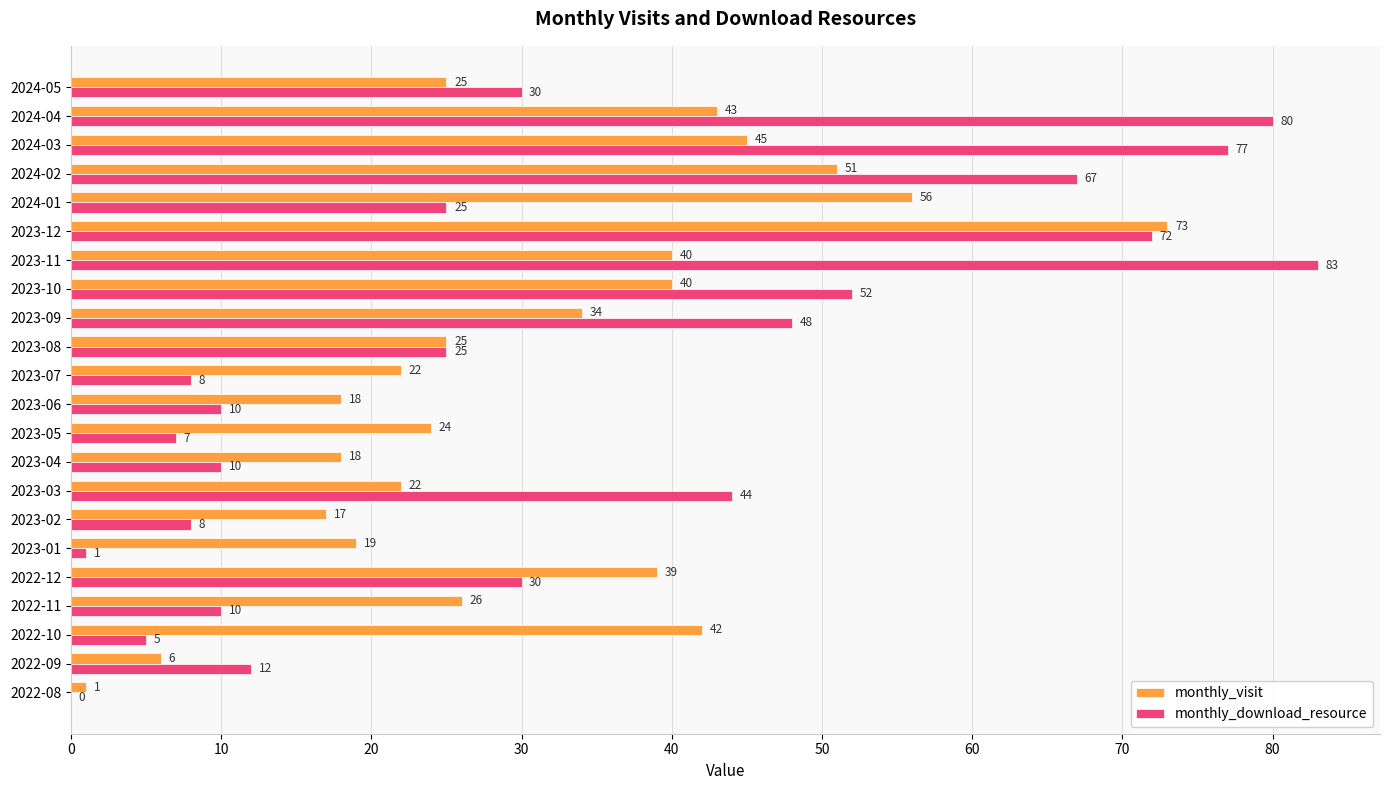

The value of monthly_visit at 2023-03 is 9. True or false?

False